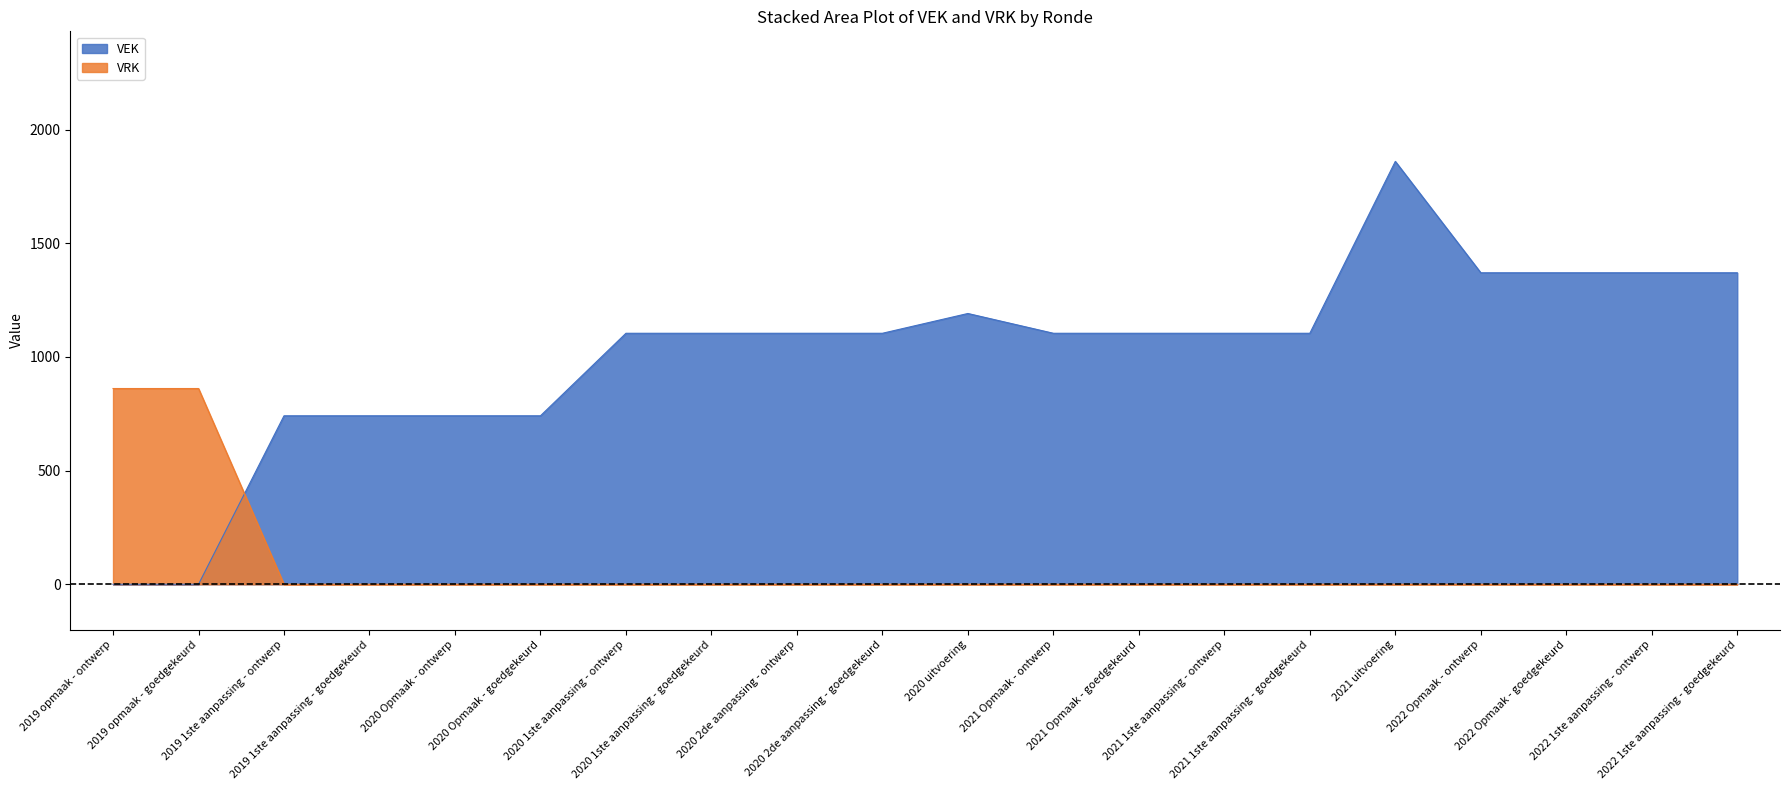

What is the value of the VEK point at the 10th from the left?

1104